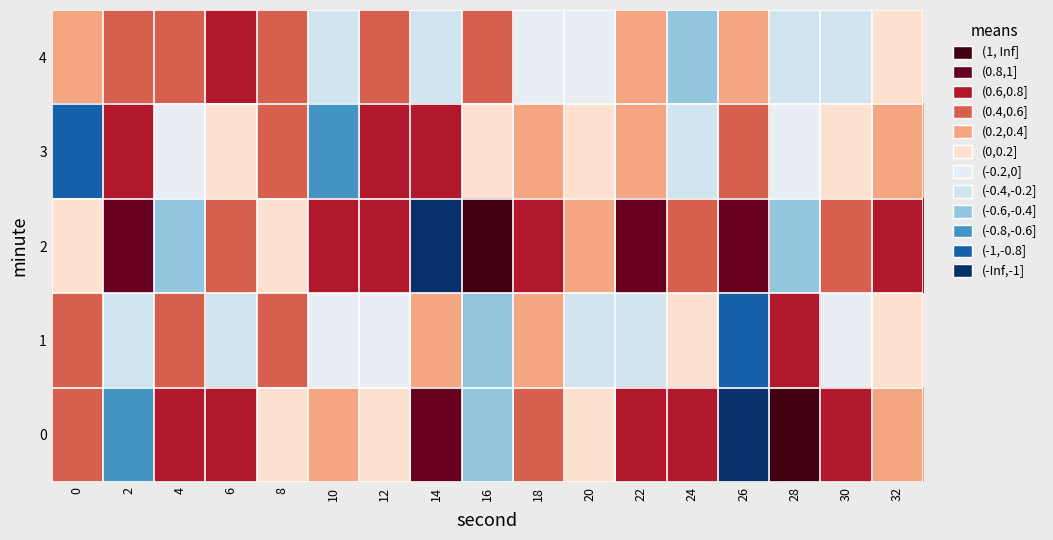

At which category does the chart reach its minimum across all series?

14